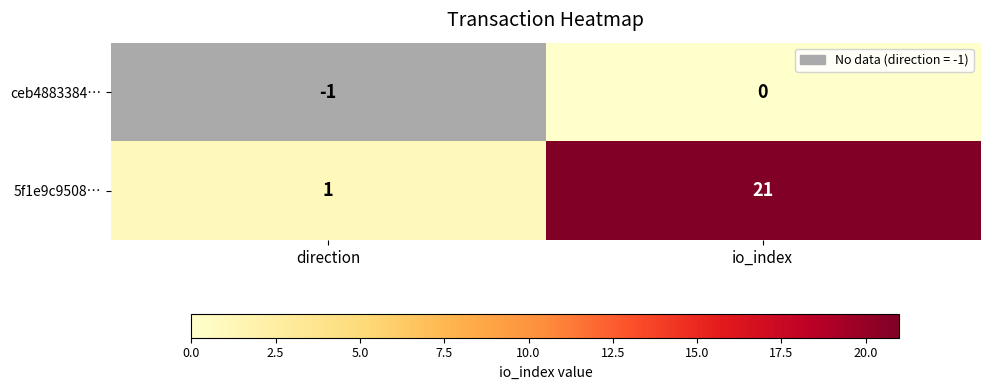

List the series in order of their overall mean, highest first.

5f1e9c9508…, ceb4883384…